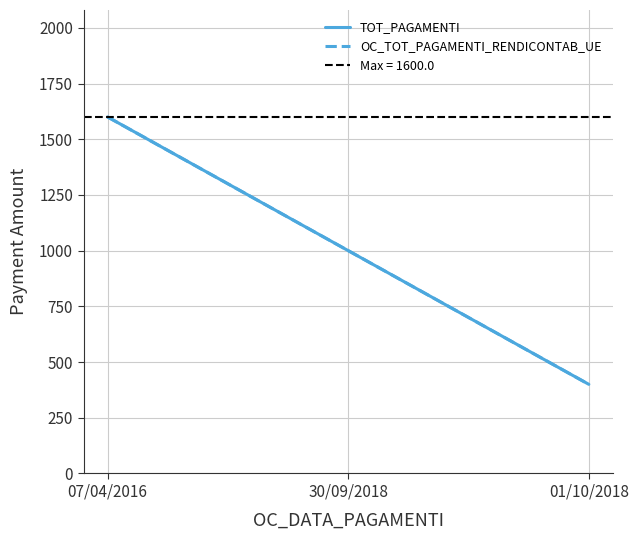

How many data points in OC_TOT_PAGAMENTI_RENDICONTAB_UE are above 1000?

1